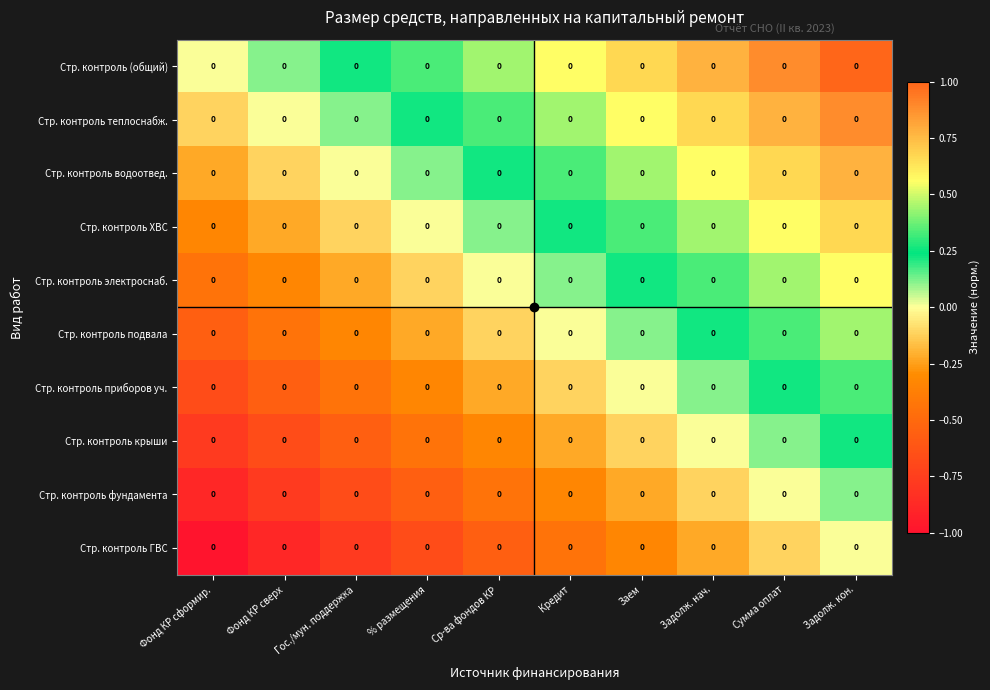

List the series in order of their peak value, lowest first.

Стр. контроль ГВС, Стр. контроль фундамента, Стр. контроль крыши, Стр. контроль приборов уч., Стр. контроль подвала, Стр. контроль электроснаб., Стр. контроль ХВС, Стр. контроль водоотвед., Стр. контроль теплоснабж., Стр. контроль (общий)